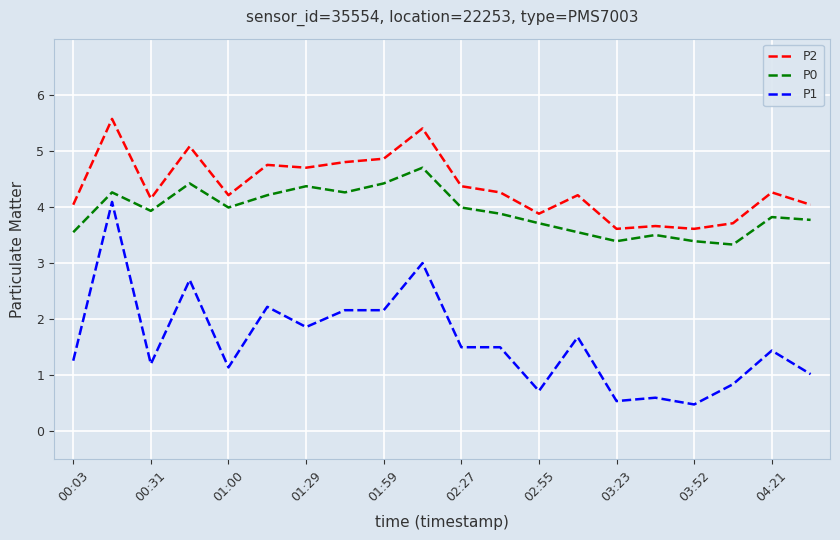

What is the difference between the maximum and minimum values in the P2 series?

2.0